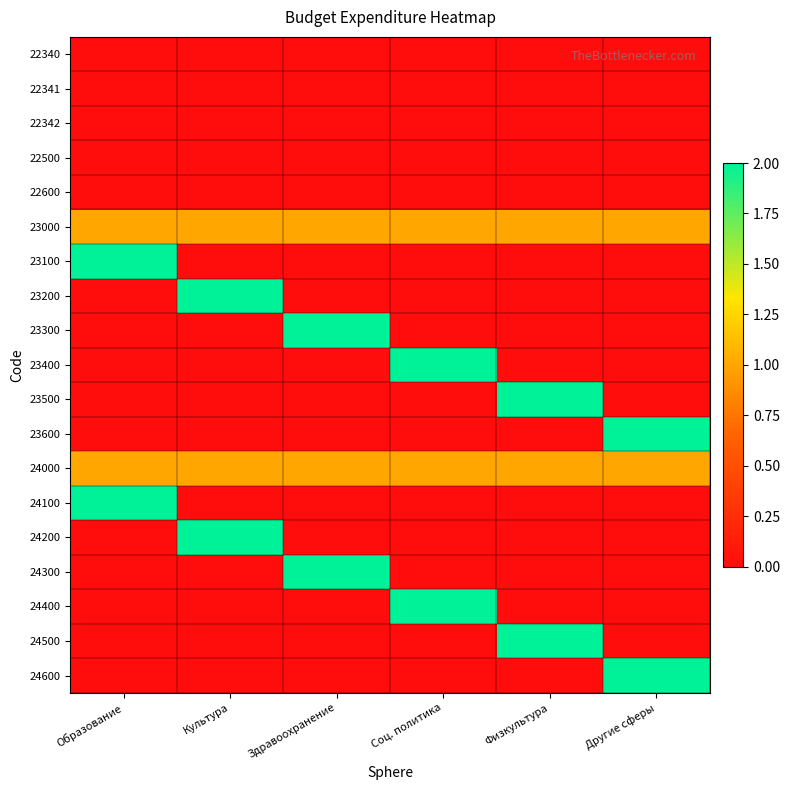

Reading left to right, transcribe all the data shown in this chart.

22340: Образование=0	Культура=0	Здравоохранение=0	Соц. политика=0	Физкультура=0	Другие сферы=0
22341: Образование=0	Культура=0	Здравоохранение=0	Соц. политика=0	Физкультура=0	Другие сферы=0
22342: Образование=0	Культура=0	Здравоохранение=0	Соц. политика=0	Физкультура=0	Другие сферы=0
22500: Образование=0	Культура=0	Здравоохранение=0	Соц. политика=0	Физкультура=0	Другие сферы=0
22600: Образование=0	Культура=0	Здравоохранение=0	Соц. политика=0	Физкультура=0	Другие сферы=0
23000: Образование=1	Культура=1	Здравоохранение=1	Соц. политика=1	Физкультура=1	Другие сферы=1
23100: Образование=2	Культура=0	Здравоохранение=0	Соц. политика=0	Физкультура=0	Другие сферы=0
23200: Образование=0	Культура=2	Здравоохранение=0	Соц. политика=0	Физкультура=0	Другие сферы=0
23300: Образование=0	Культура=0	Здравоохранение=2	Соц. политика=0	Физкультура=0	Другие сферы=0
23400: Образование=0	Культура=0	Здравоохранение=0	Соц. политика=2	Физкультура=0	Другие сферы=0
23500: Образование=0	Культура=0	Здравоохранение=0	Соц. политика=0	Физкультура=2	Другие сферы=0
23600: Образование=0	Культура=0	Здравоохранение=0	Соц. политика=0	Физкультура=0	Другие сферы=2
24000: Образование=1	Культура=1	Здравоохранение=1	Соц. политика=1	Физкультура=1	Другие сферы=1
24100: Образование=2	Культура=0	Здравоохранение=0	Соц. политика=0	Физкультура=0	Другие сферы=0
24200: Образование=0	Культура=2	Здравоохранение=0	Соц. политика=0	Физкультура=0	Другие сферы=0
24300: Образование=0	Культура=0	Здравоохранение=2	Соц. политика=0	Физкультура=0	Другие сферы=0
24400: Образование=0	Культура=0	Здравоохранение=0	Соц. политика=2	Физкультура=0	Другие сферы=0
24500: Образование=0	Культура=0	Здравоохранение=0	Соц. политика=0	Физкультура=2	Другие сферы=0
24600: Образование=0	Культура=0	Здравоохранение=0	Соц. политика=0	Физкультура=0	Другие сферы=2